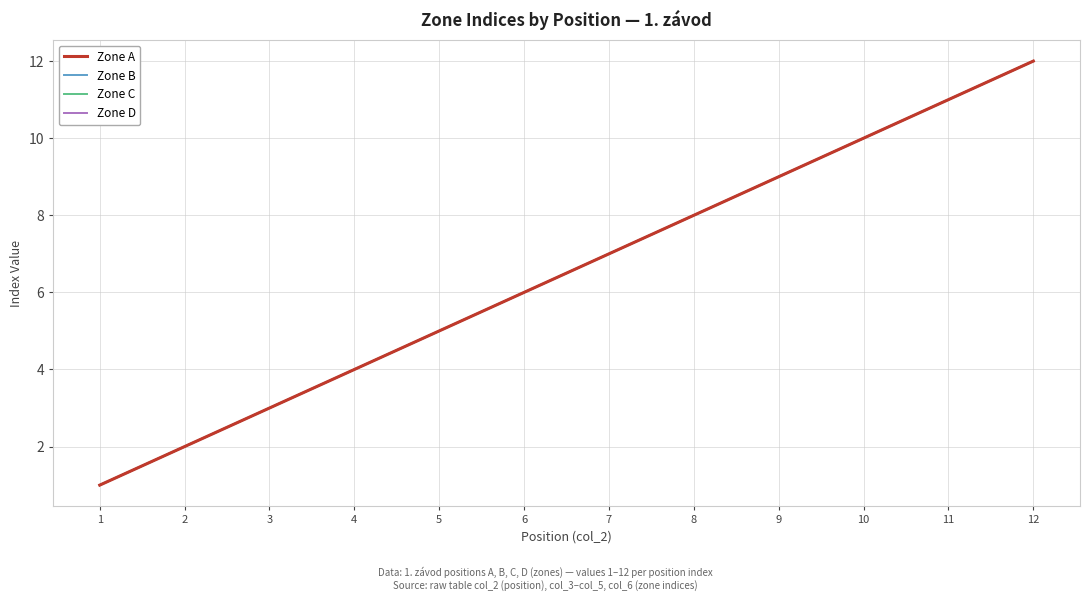

Is it true that Zone A equals 1 at 2?

False